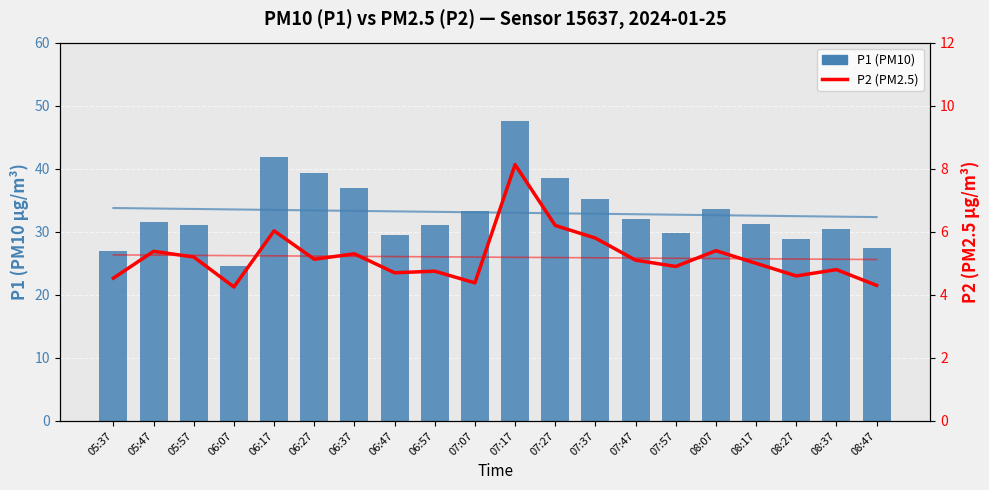

Which category has the lowest value across all series?

06:07